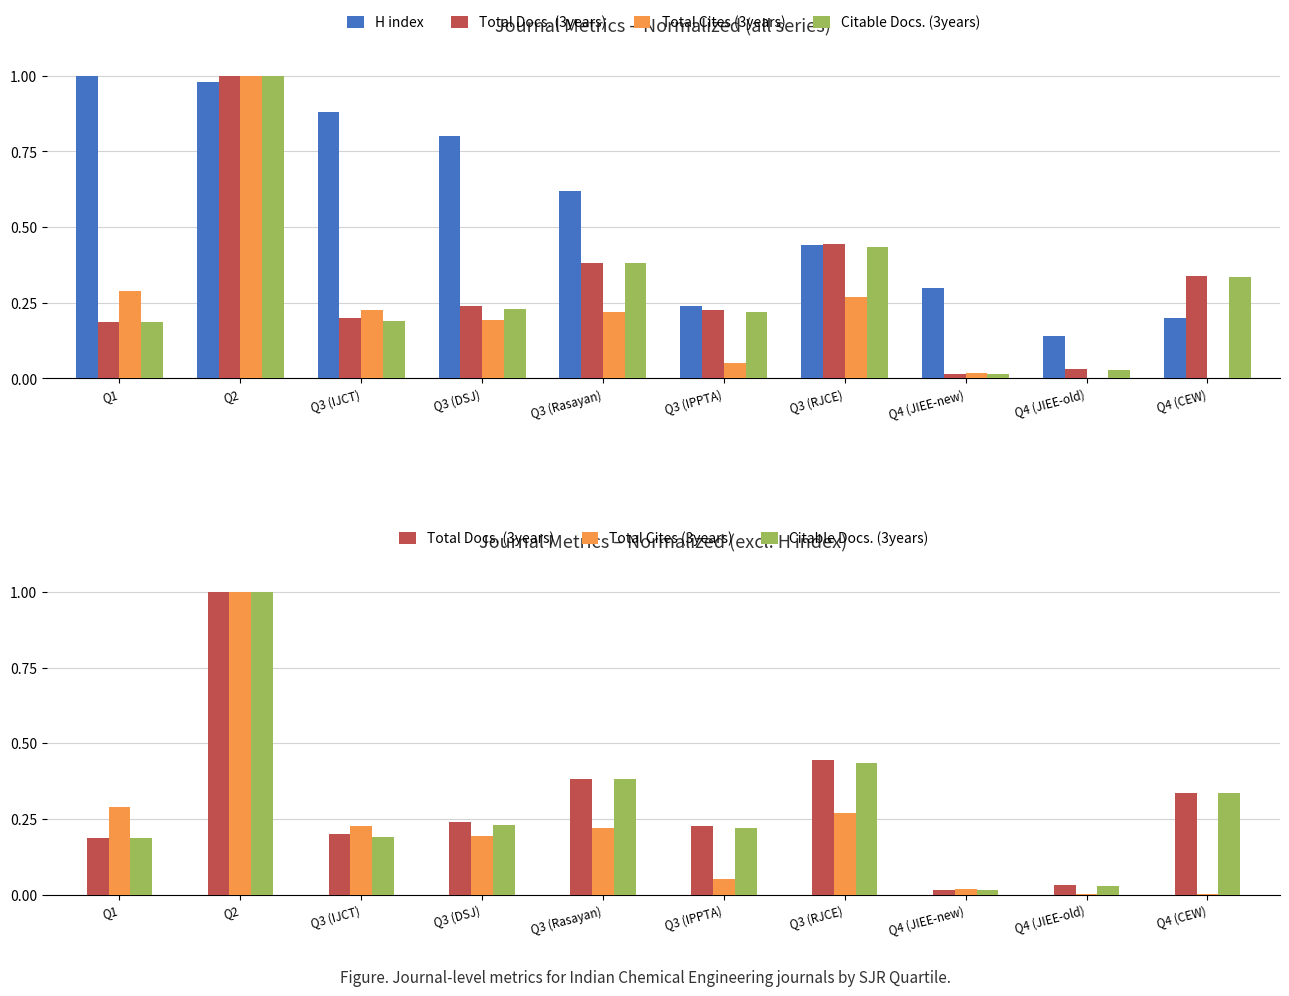

Are the bars horizontal?

No